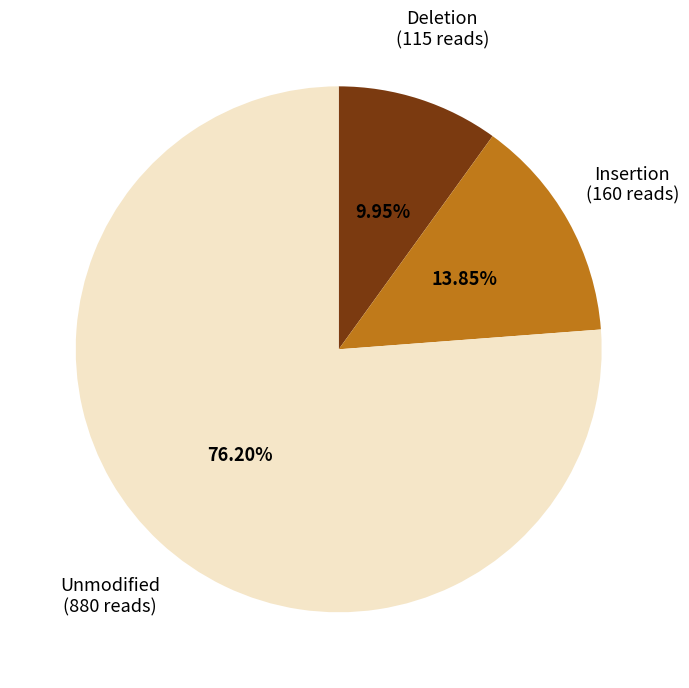

Is there a majority slice in this chart?

Yes